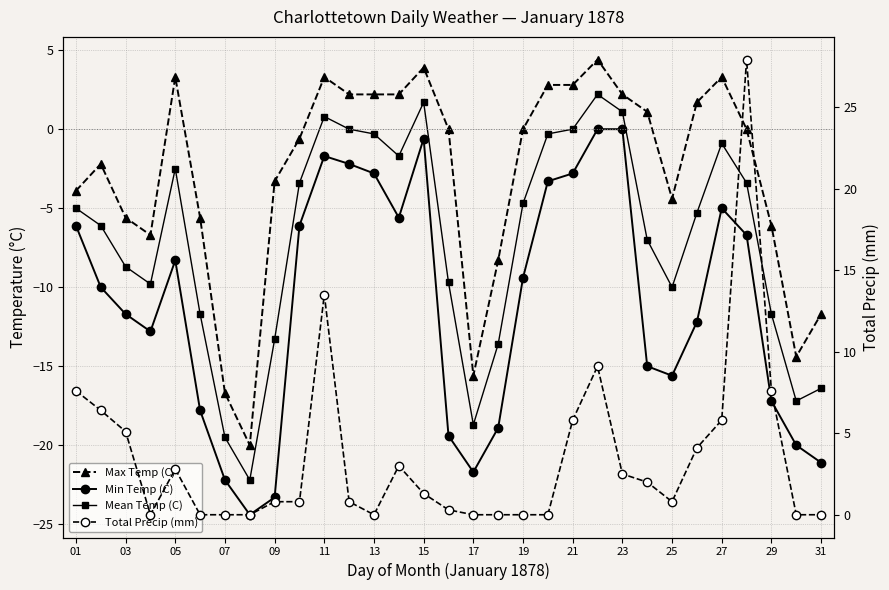

Is the value of Min Temp (C) at 09 greater than the value of Mean Temp (C) at 23?

No